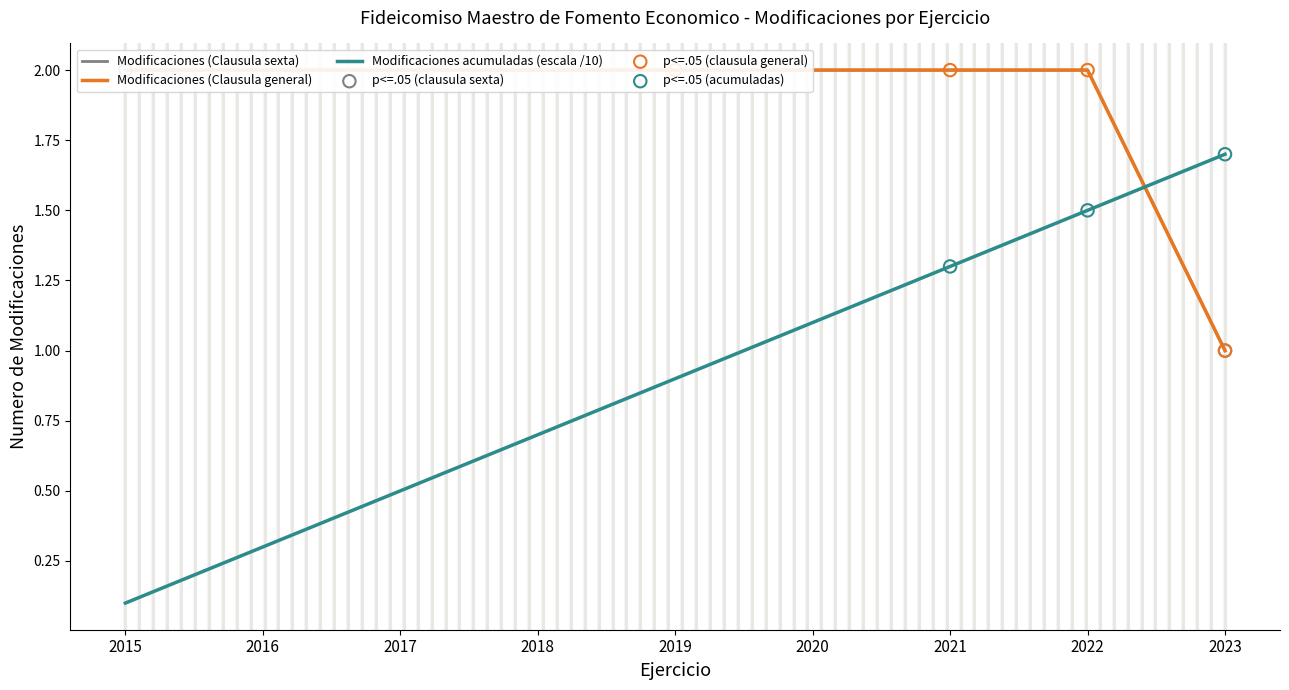

Which series contains the lowest Y value?

Modificaciones (Clausula sexta)